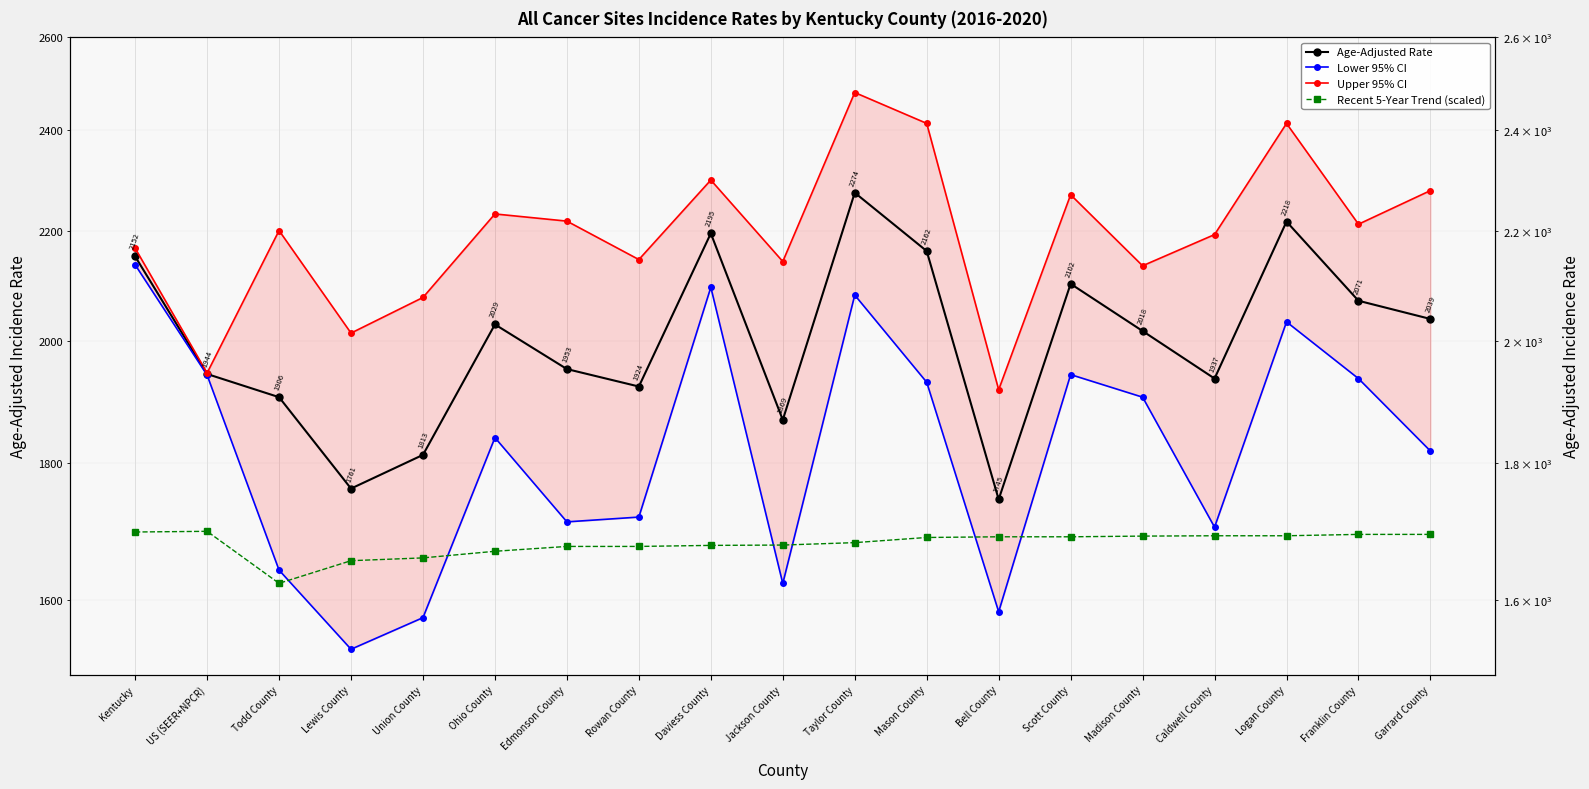

What is the minimum value shown in the chart?

1533.2